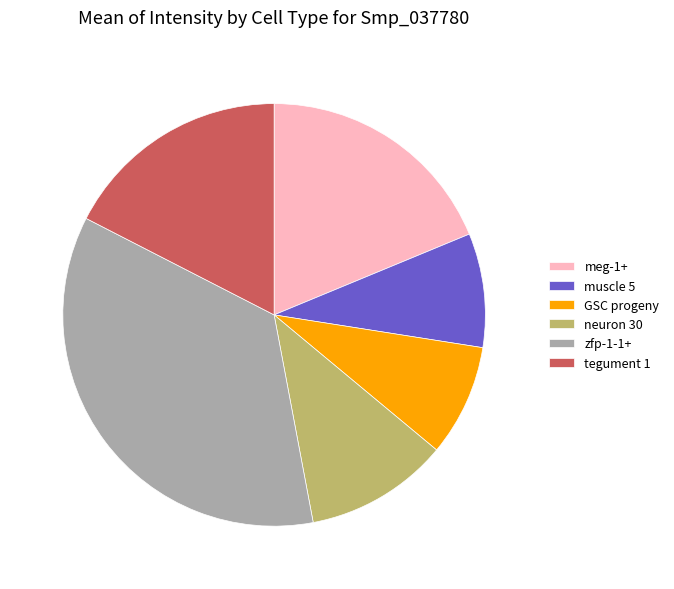

Is it true that muscle 5 is 9% of the pie?

True